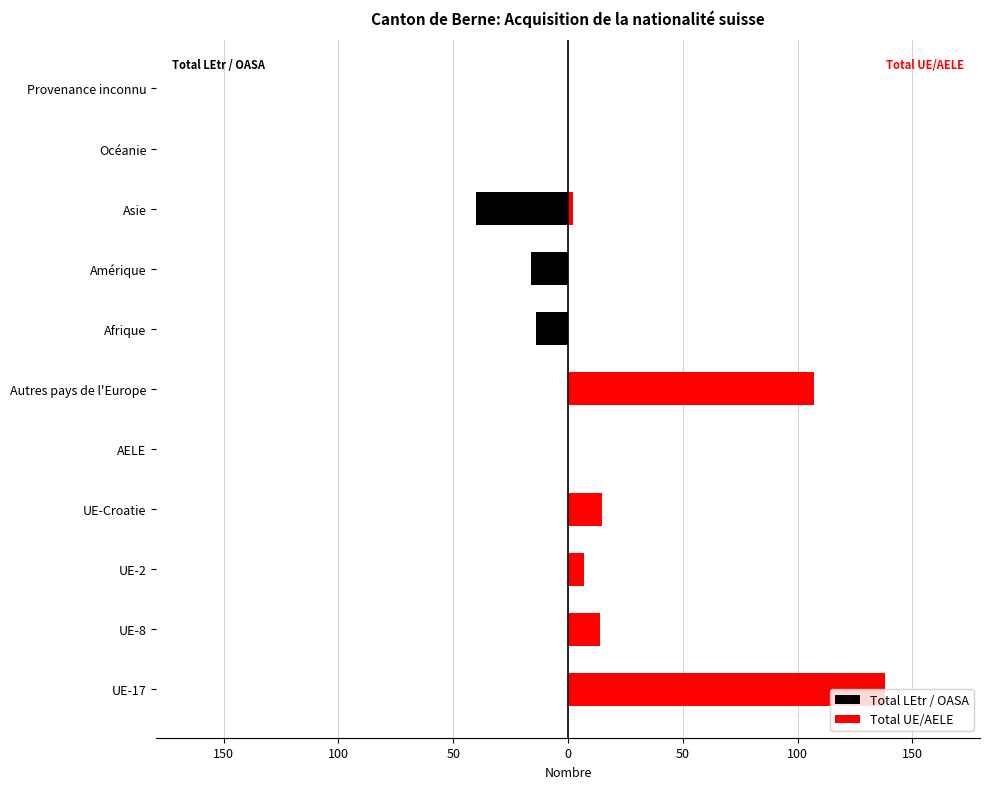

How many data points in Total UE/AELE are above 2?

5